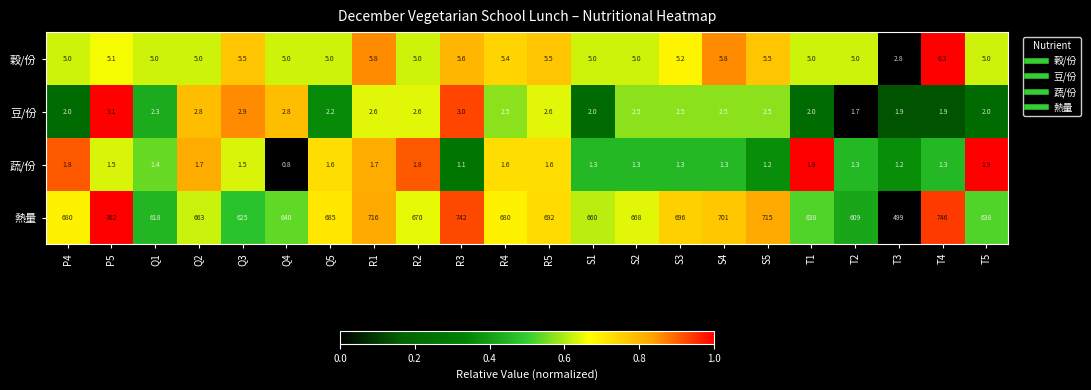

The value of 穀/份 at T4 is 6.3. True or false?

True